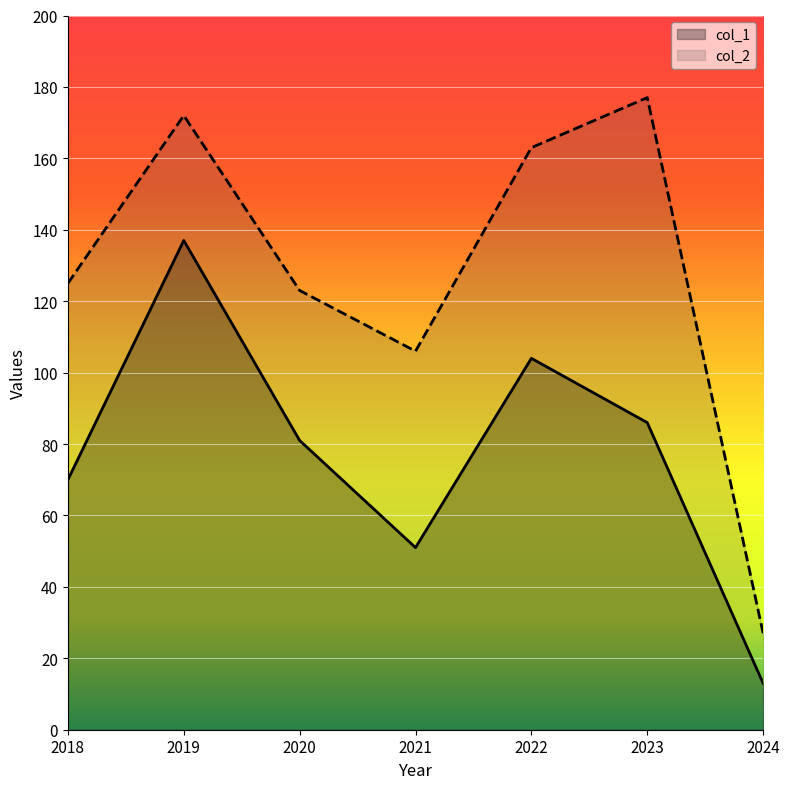

The value of col_2 at 2019 is 77. True or false?

False